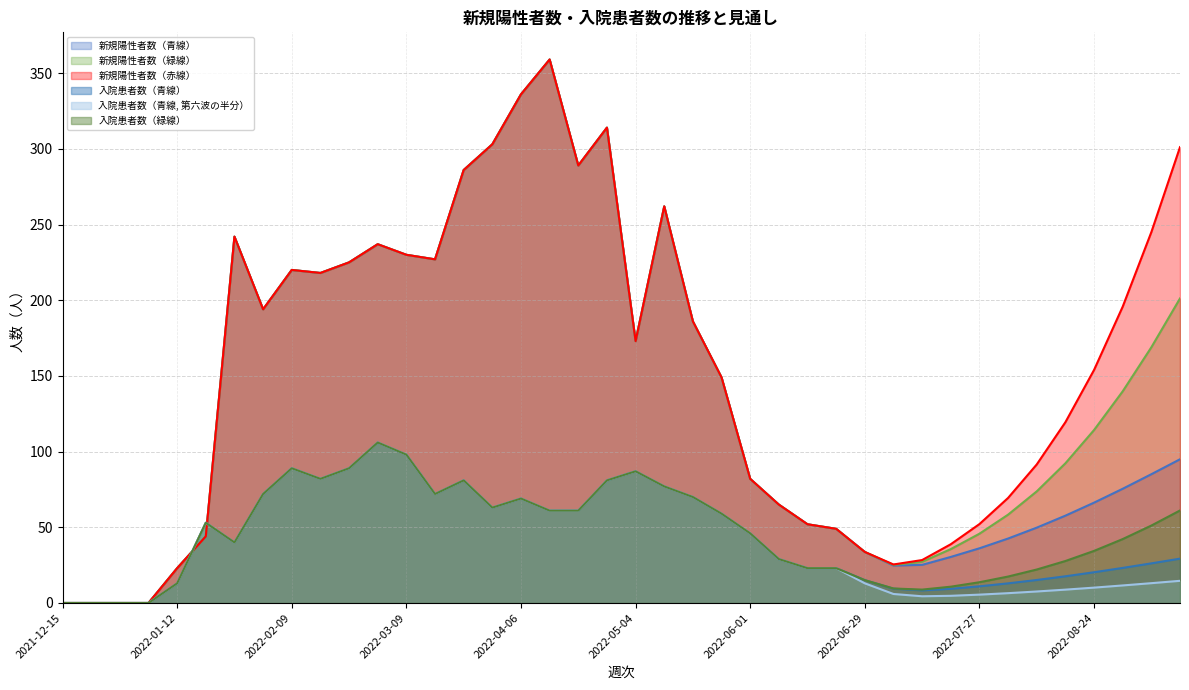

What is the sum of all 新規陽性者数（青線） values?

5387.0